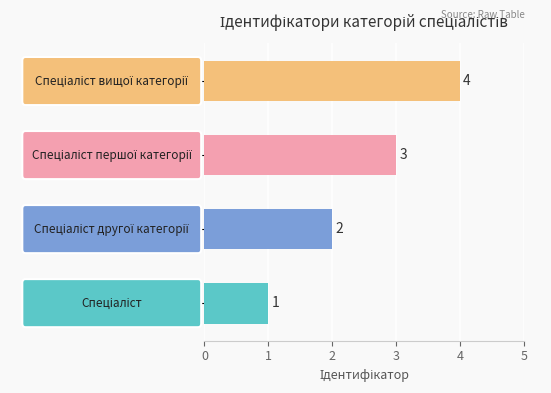

How many values are between 2 and 4?

3